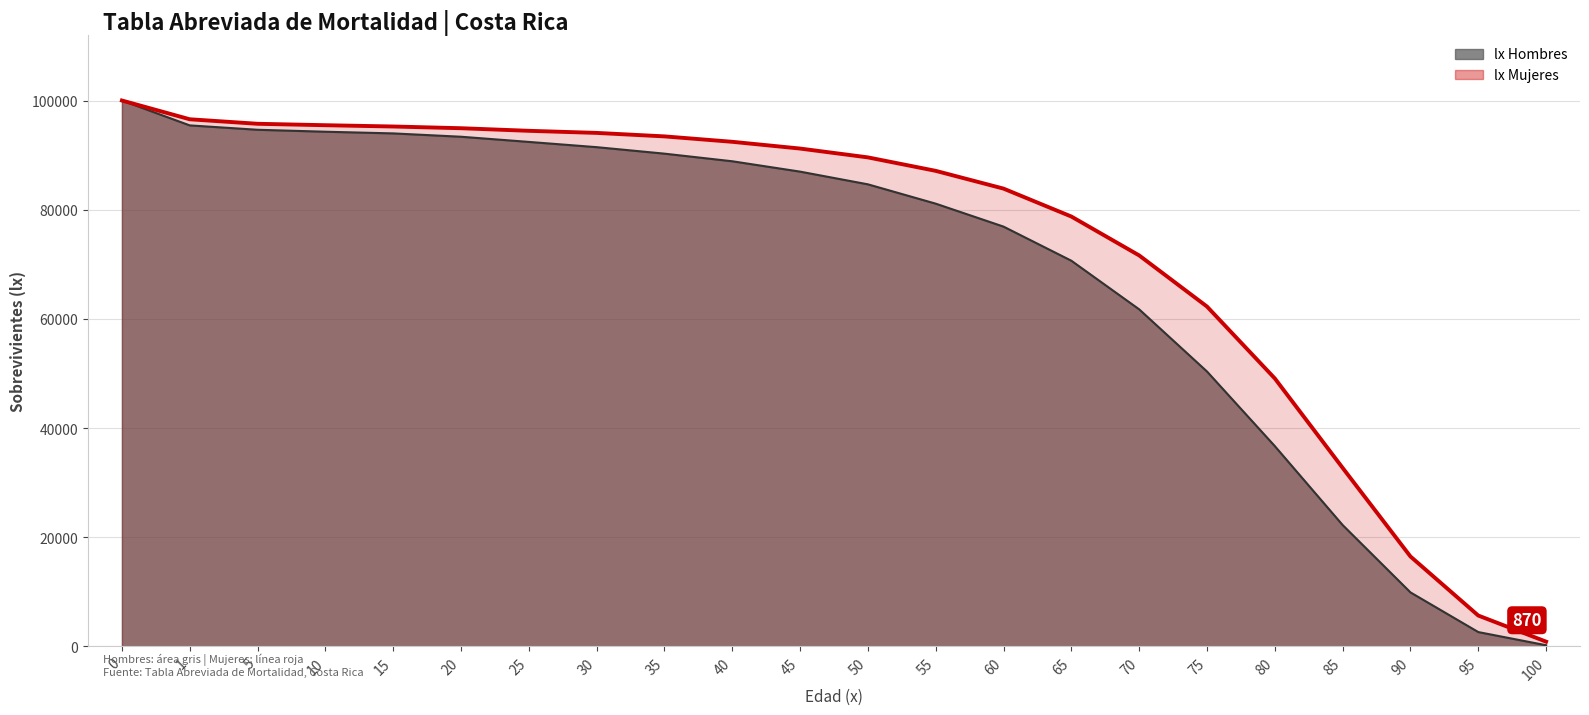

List the series in order of their peak value, lowest first.

lx Mujeres (línea), lx Hombres (línea)